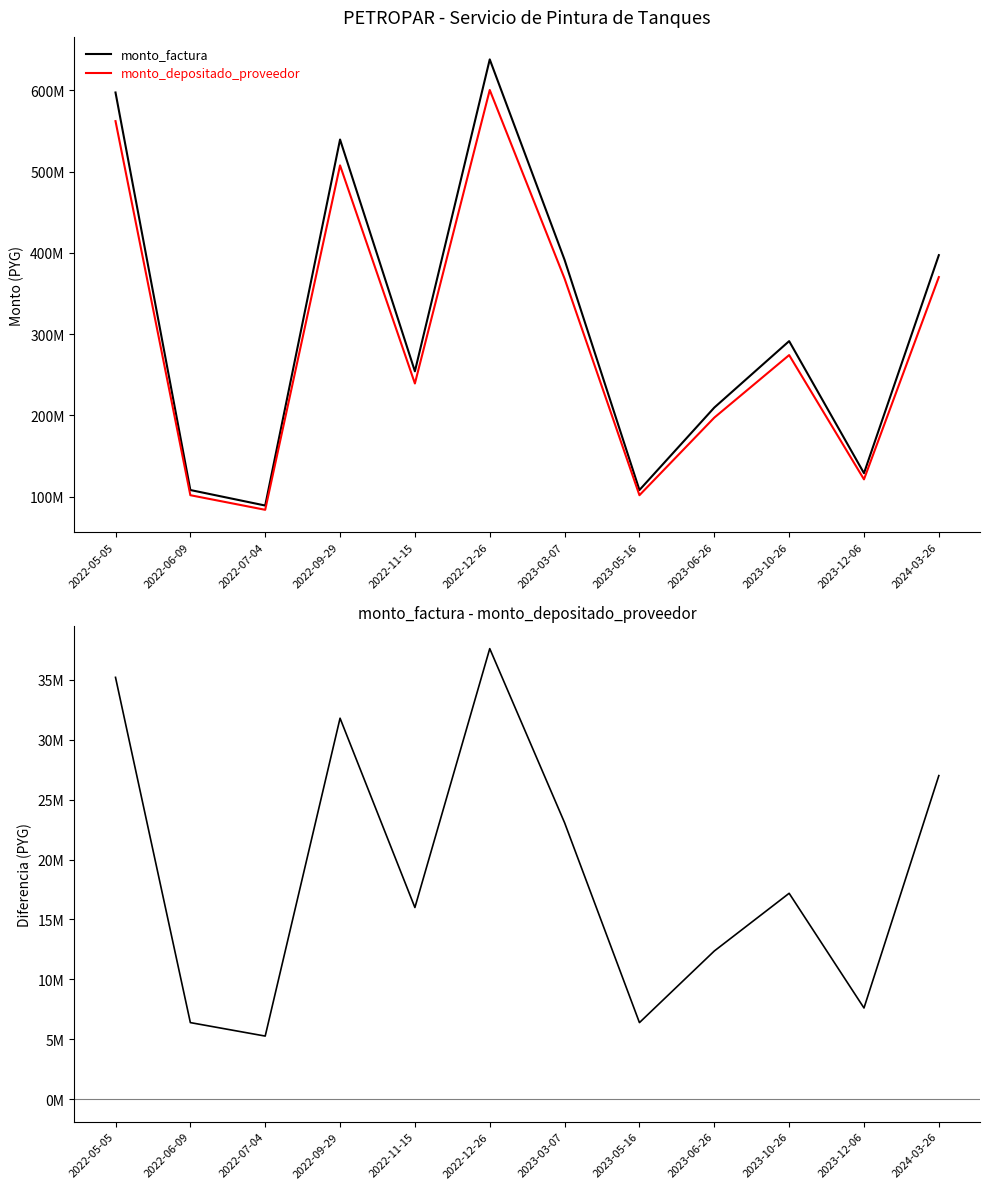

True or false: monto_factura - monto_depositado_proveedor has more than 1 interior local peaks.

True